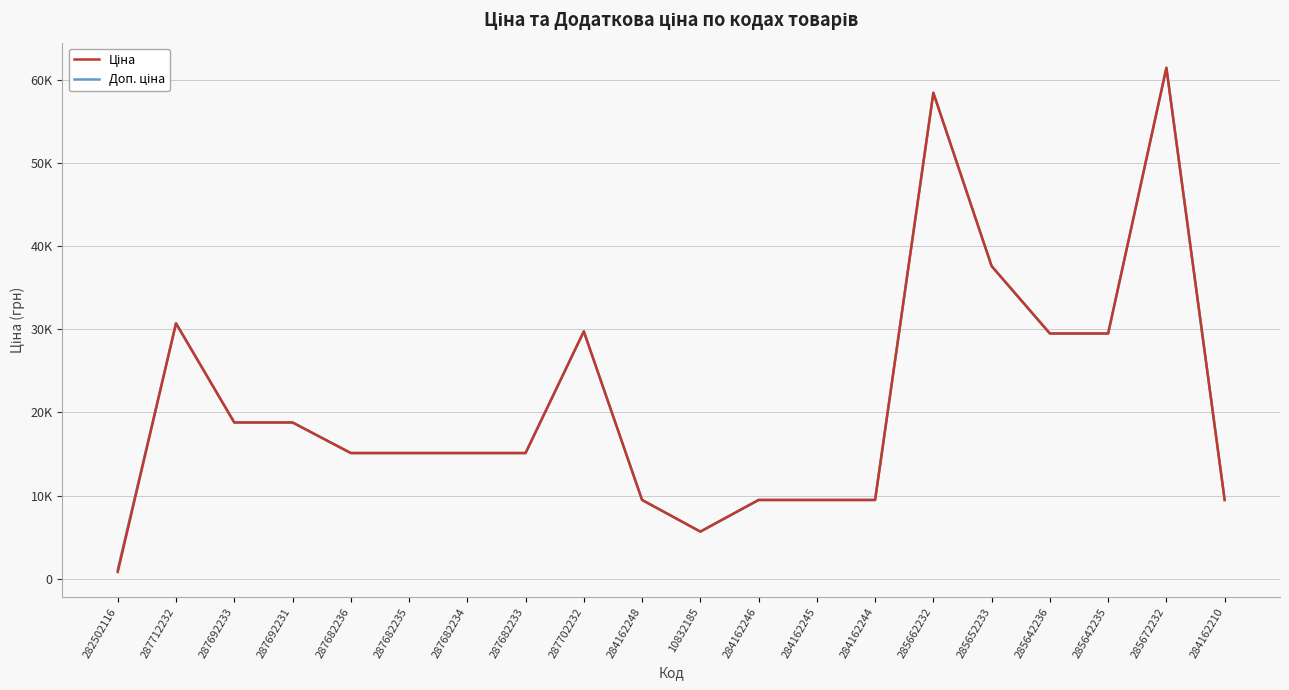

Does the chart have visible grid lines?

Yes